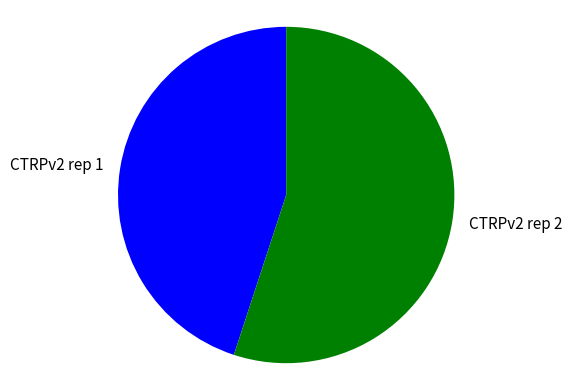

True or false: CTRPv2 rep 1 accounts for 58% of the total.

False